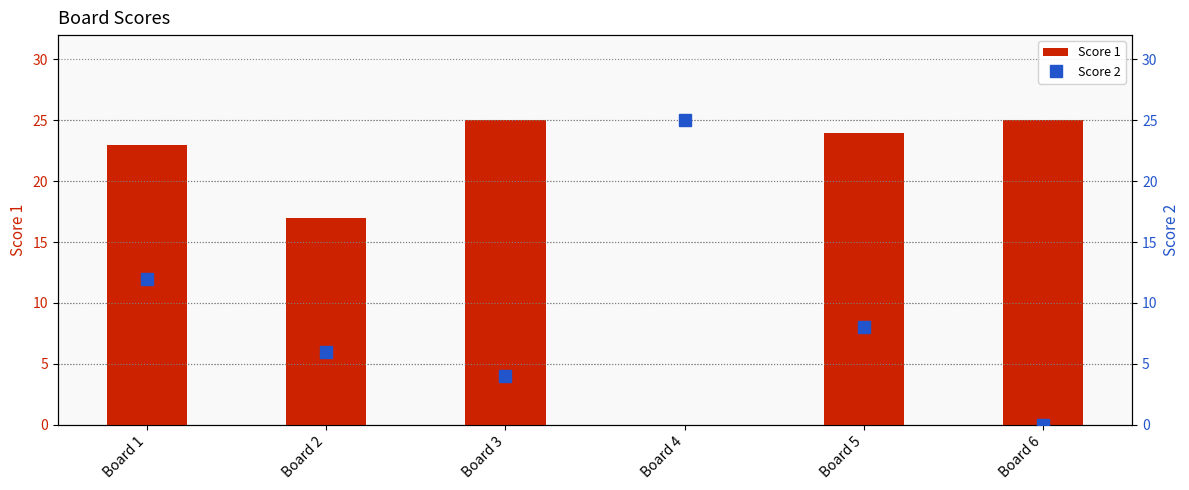

Reading left to right, list all the values displayed in this chart.

Score 1: Board 1=23	Board 2=17	Board 3=25	Board 4=0	Board 5=24	Board 6=25
Score 2: Board 1=12	Board 2=6	Board 3=4	Board 4=25	Board 5=8	Board 6=0